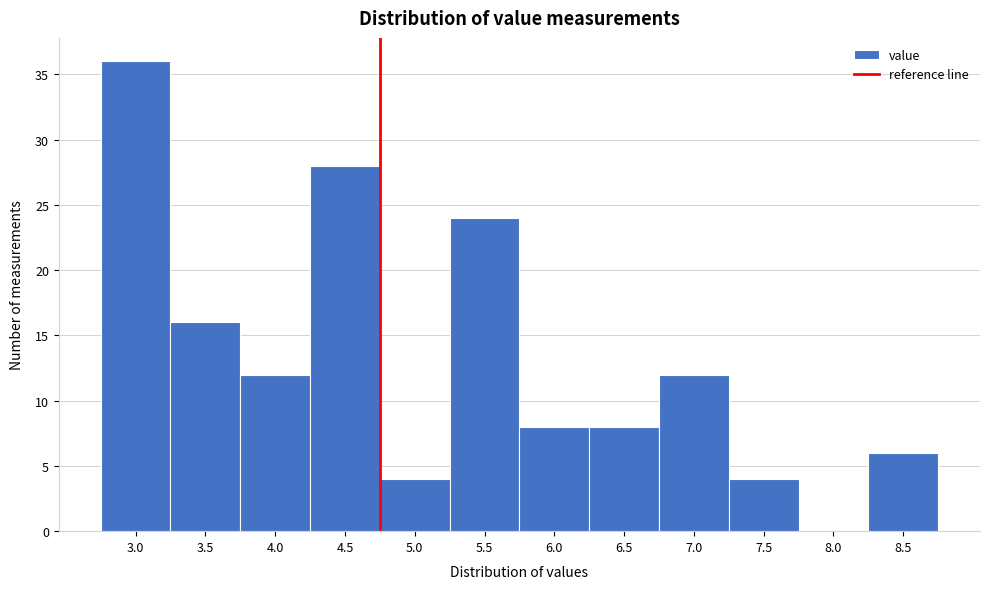

Reading left to right, what are all the values shown in this chart?

3.0=36	3.5=16	4.0=12	4.5=28	5.0=4	5.5=24	6.0=8	6.5=8	7.0=12	7.5=4	8.0=0	8.5=6